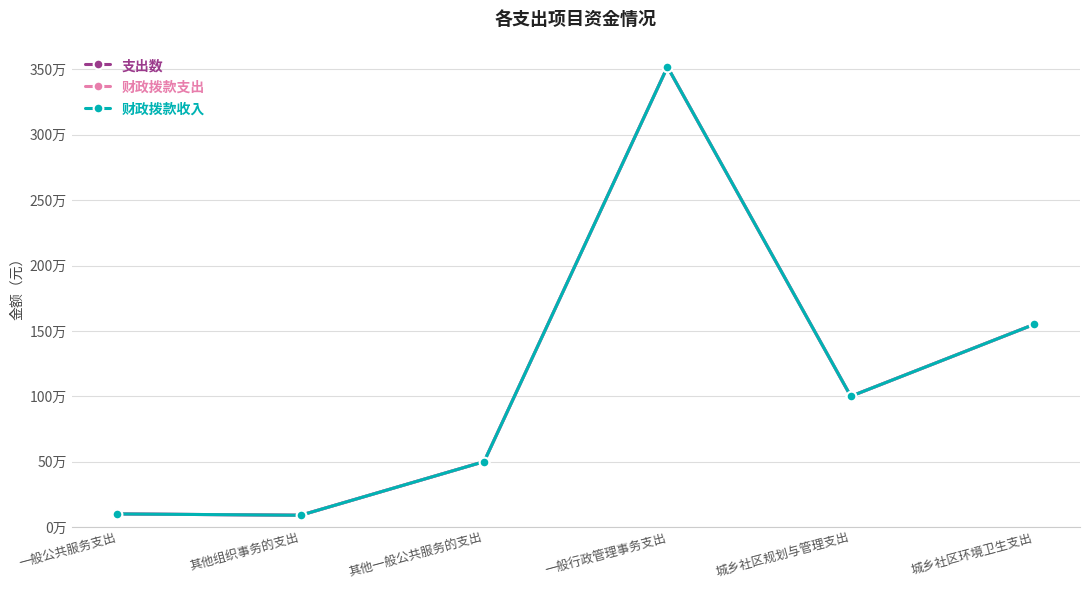

What is the difference between the 财政拨款支出 values at 城乡社区规划与管理支出 and 其他一般公共服务的支出?

500000